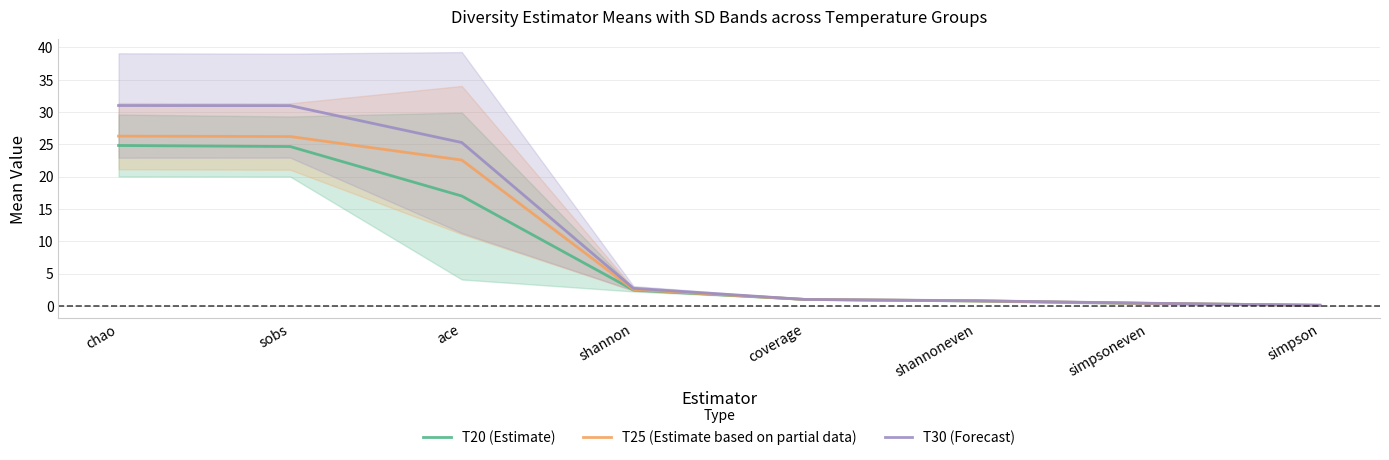

How many intersections are there between T25 (Estimate based on partial data) and T30 (Forecast)?

1